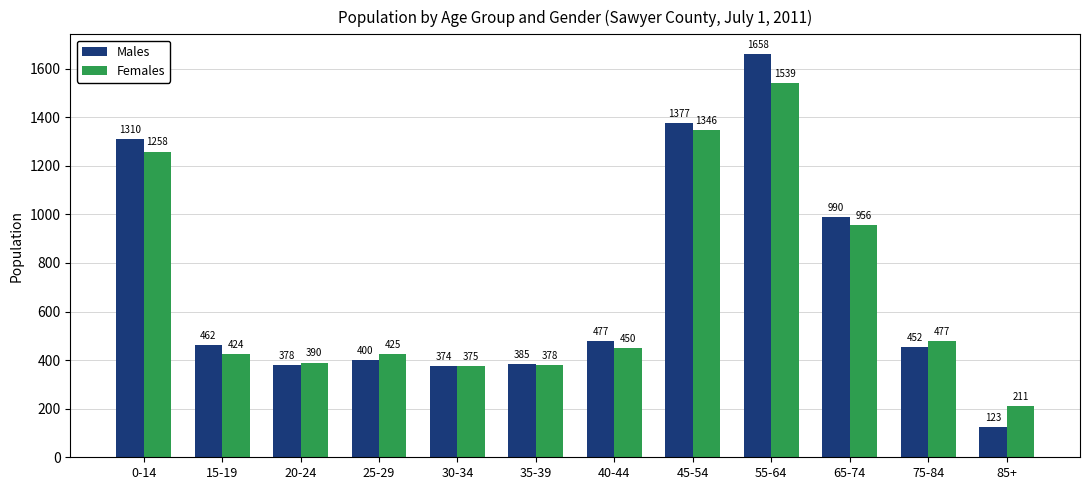

Reading right to left, extract all data points from this chart.

Males: 123	452	990	1658	1377	477	385	374	400	378	462	1310
Females: 211	477	956	1539	1346	450	378	375	425	390	424	1258